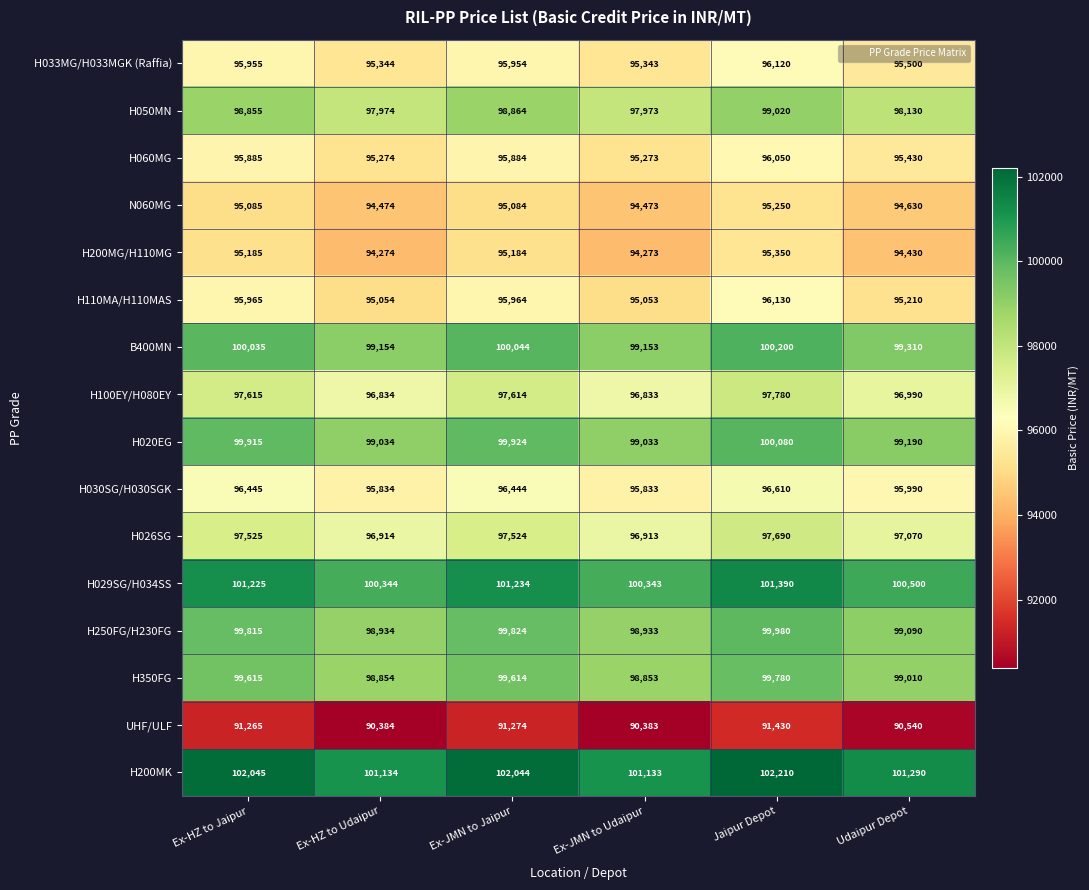

What is the spread (max minus min) of values at Ex-JMN to Udaipur?

10750